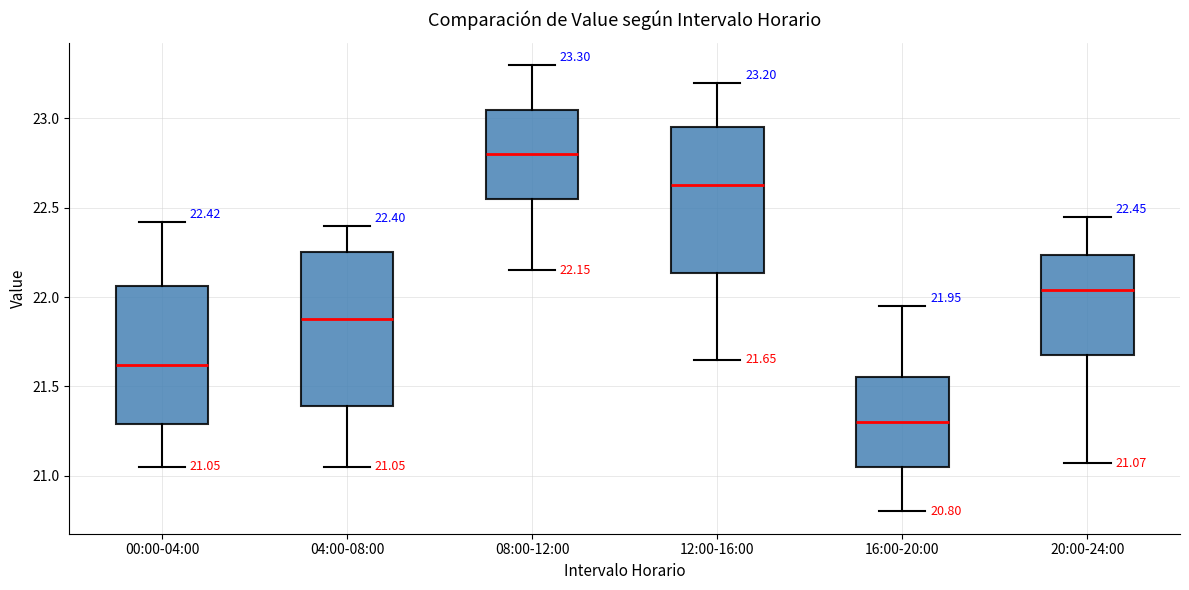

Which box is the tallest, from its lower edge to its upper edge?

04:00-08:00